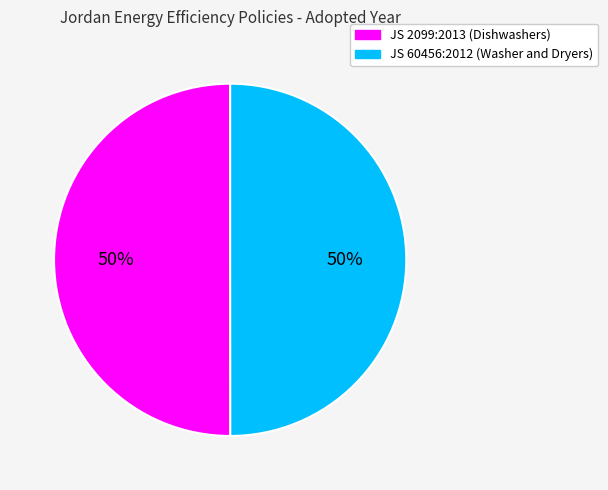

To the nearest percent, what percentage of the pie is JS 2099:2013 (Dishwashers)?

50%